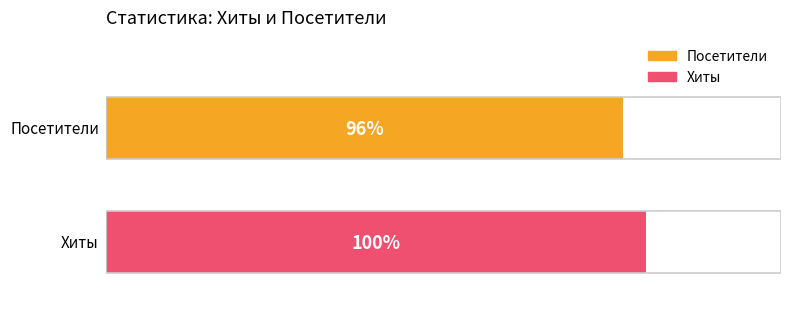

What are all the series names shown in the legend?

Посетители, Хиты